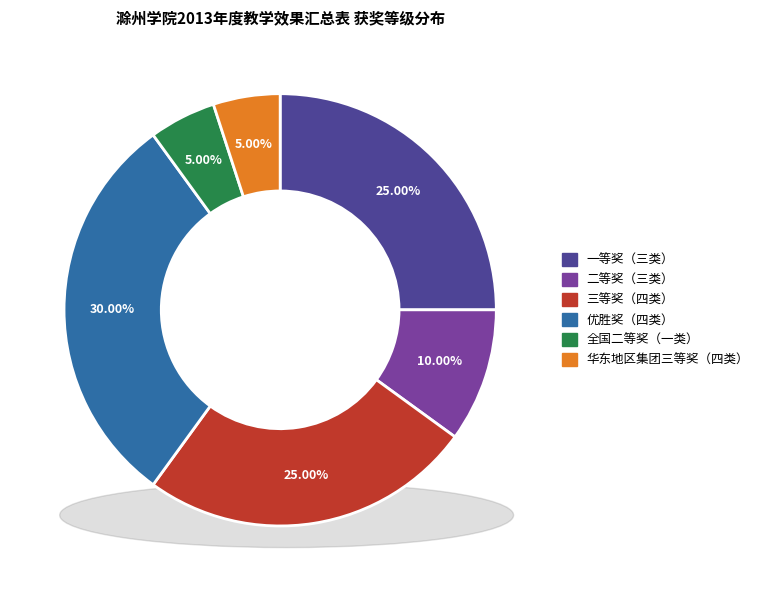

To the nearest percent, what is the difference between the 优胜奖（四类） and 一等奖（三类） slice percentages?

5%